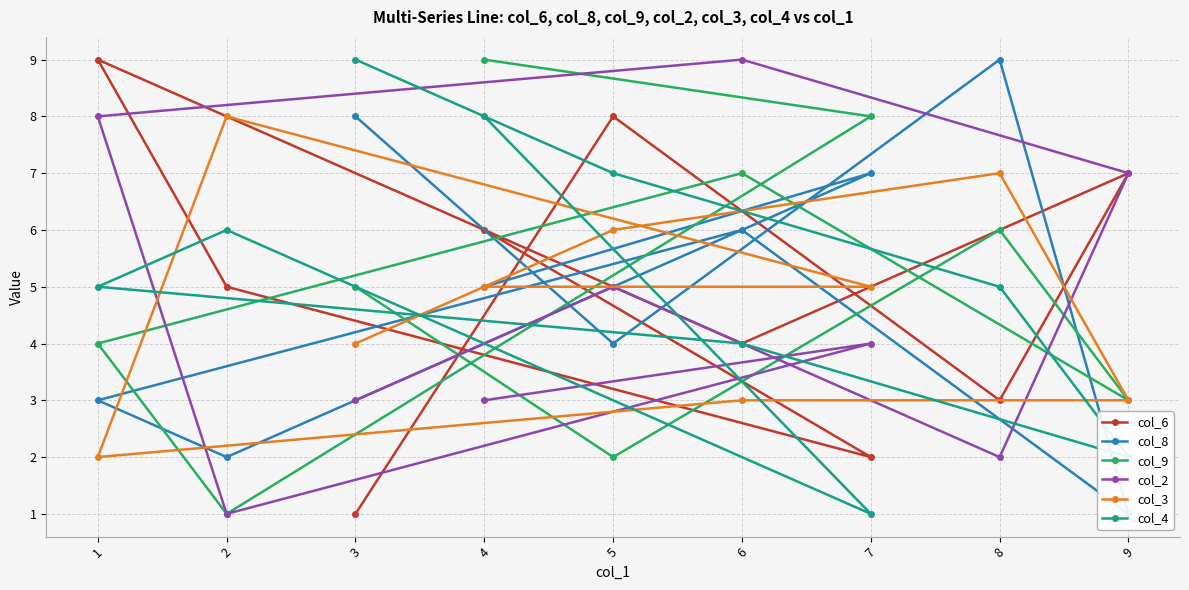

Is the value of col_9 at 3 greater than the value of col_4 at 6?

Yes